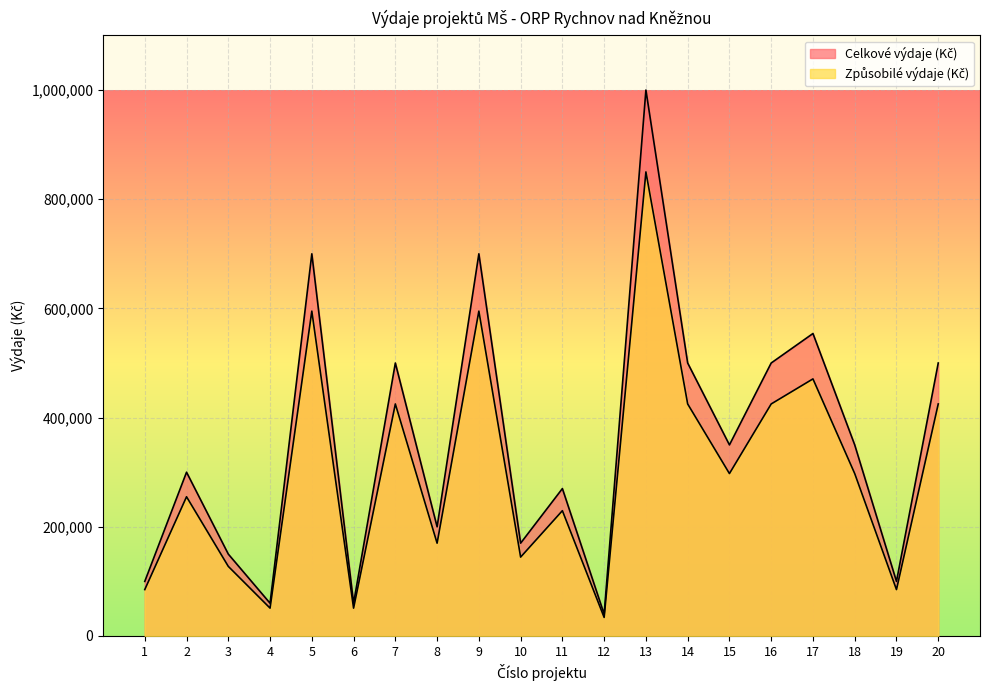

How many interior local peaks does the Celkové výdaje (Kč) series have?

7